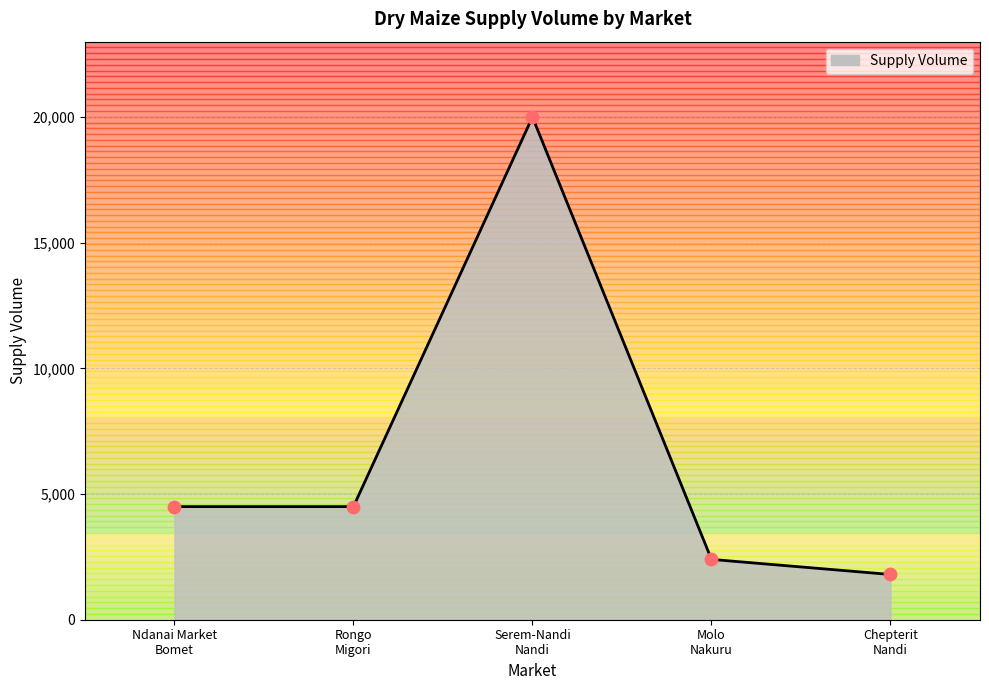

What is the change in value from Rongo
Migori to Molo
Nakuru?

-2100